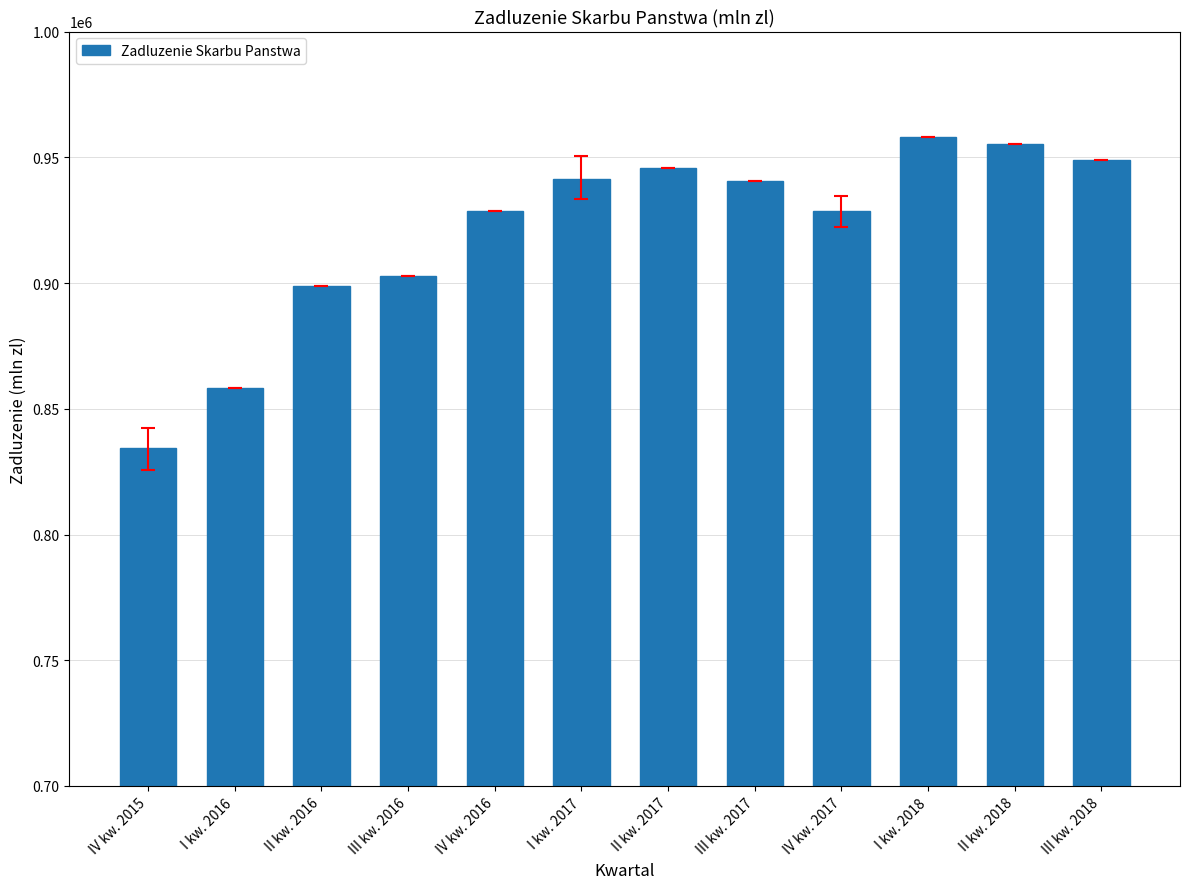

What value does the data have at I kw. 2017?

941428.8